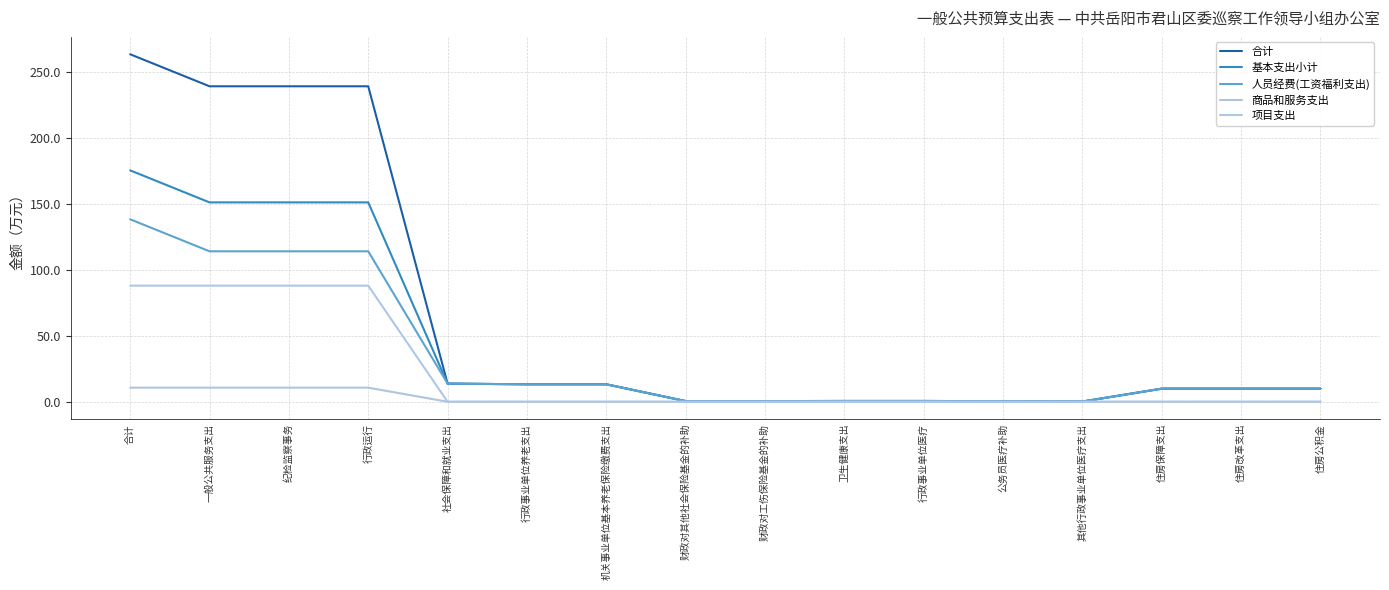

Does the chart display data point markers on the line(s)?

No